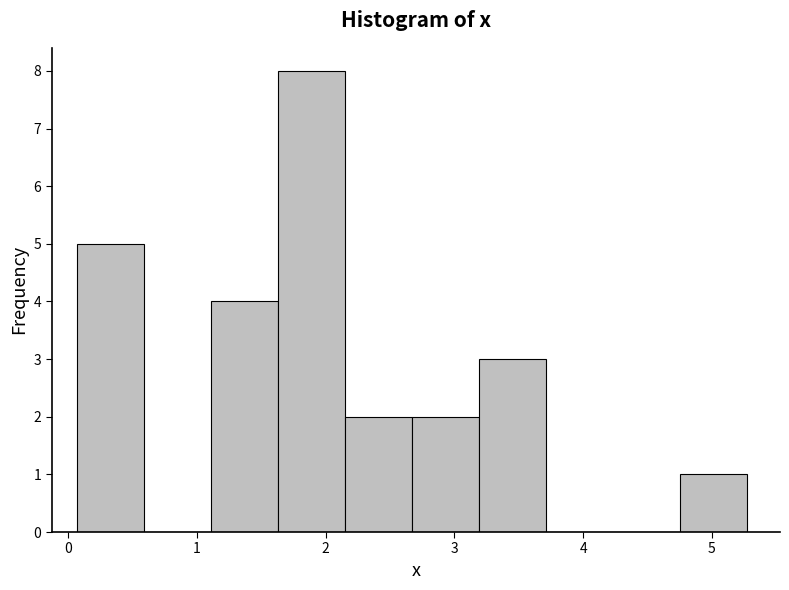

Which range on the x-axis has the tallest bar?

1.63 to 2.15